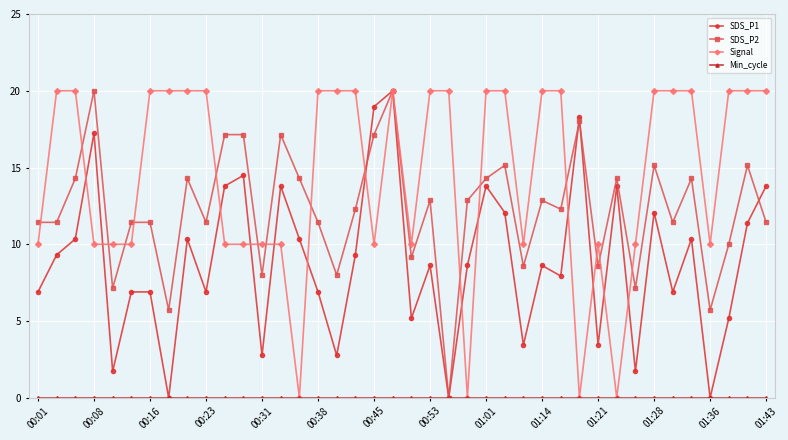

Does the chart have visible grid lines?

Yes